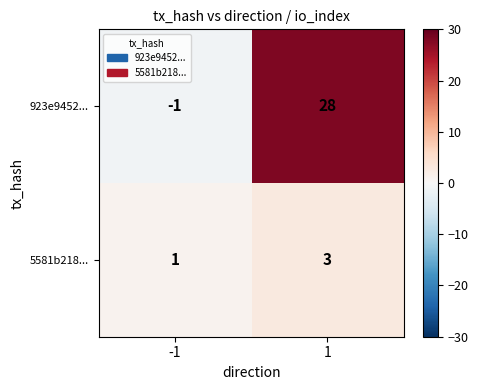

Rank the series by their average value, from lowest to highest.

5581b218..., 923e9452...